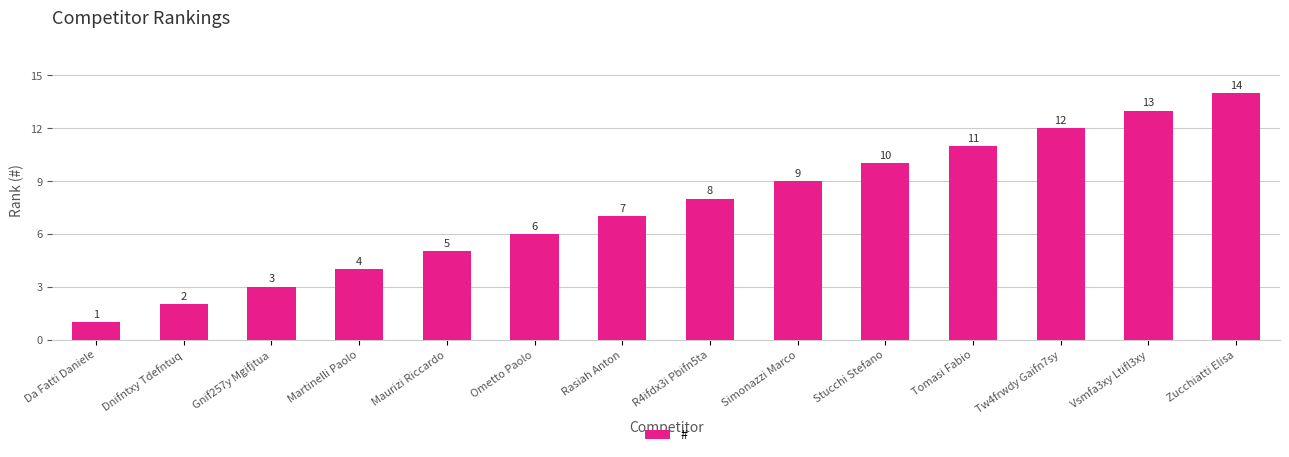

What is the approximate value at R4ifdx3i Pbifn5ta?

8